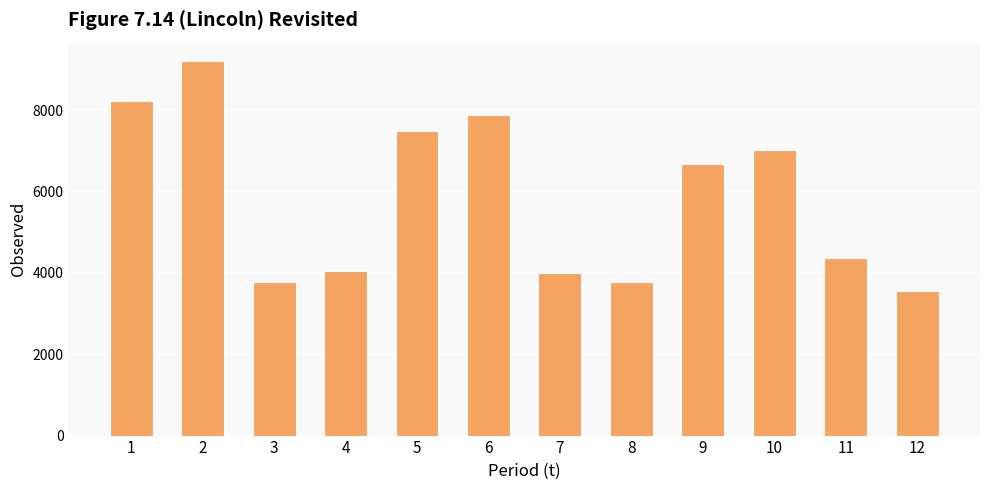

What is the value of the 10th bar from the left?

7011